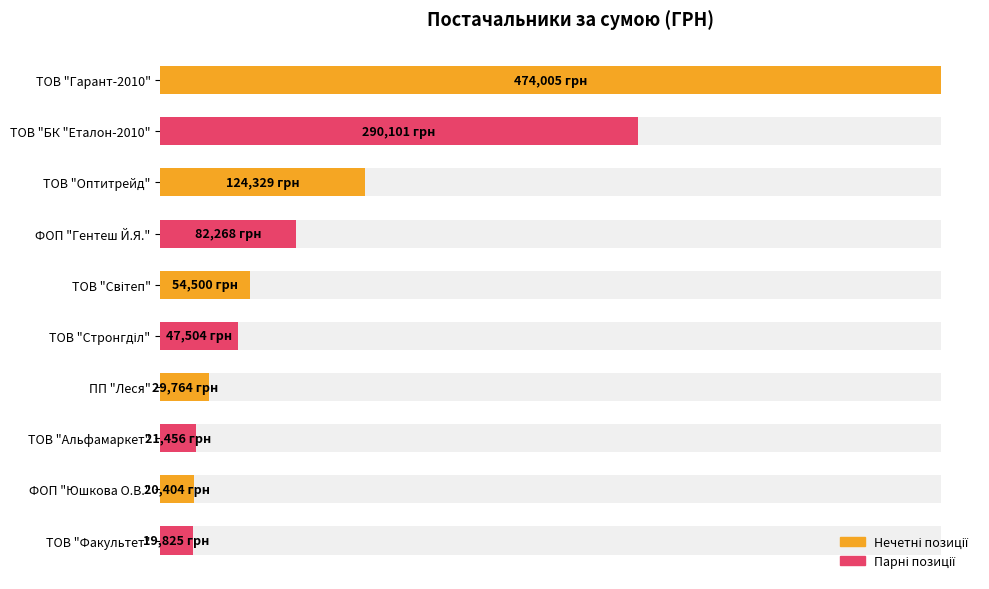

How many values are below 54500?

5